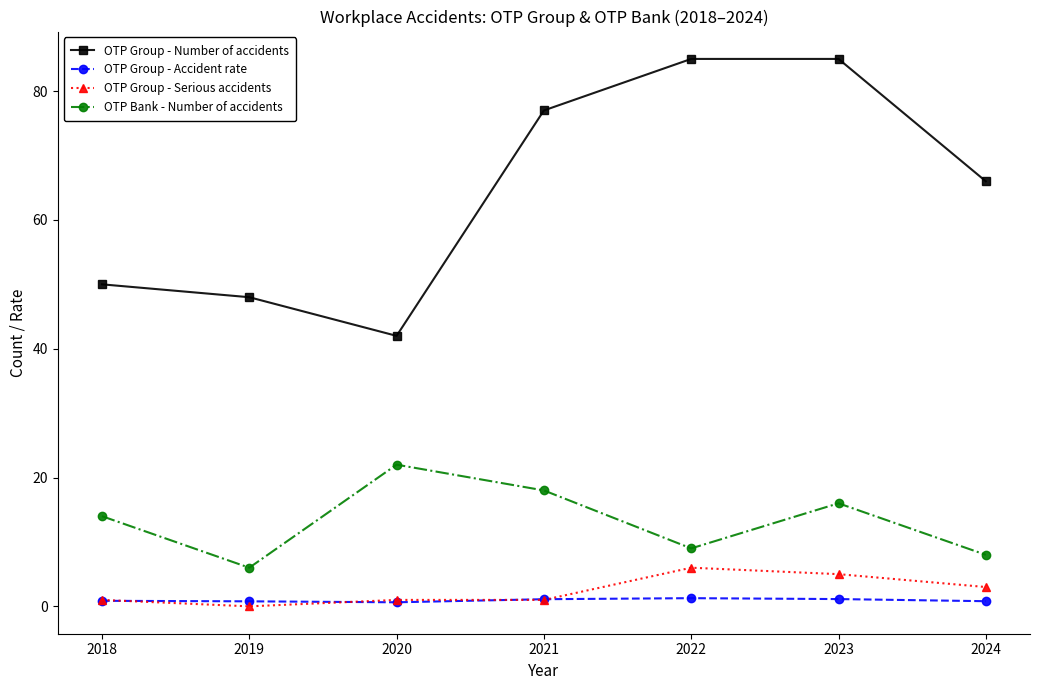

Which series has the widest spread of values?

OTP Group - Number of accidents